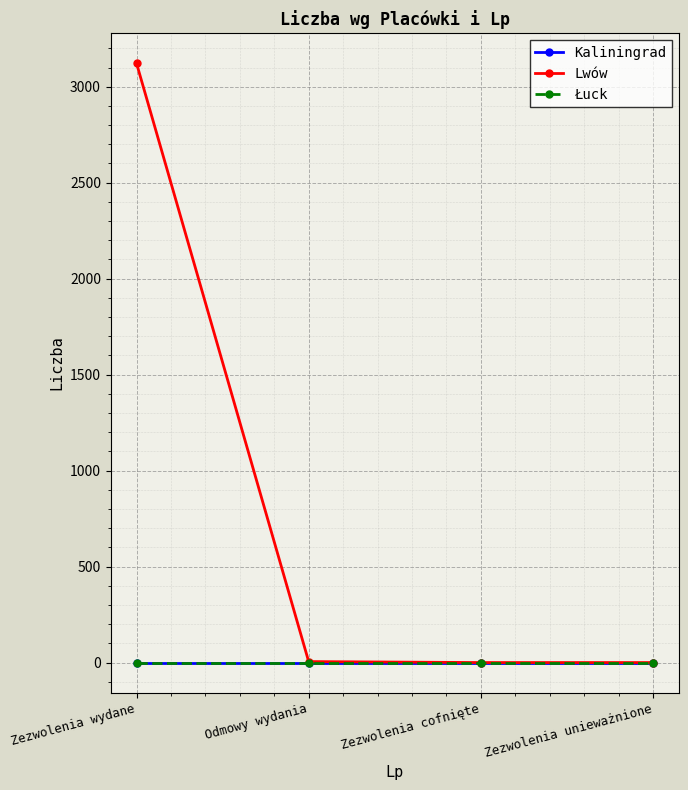

Where does the Lwów series first go above 5?

Zezwolenia wydane